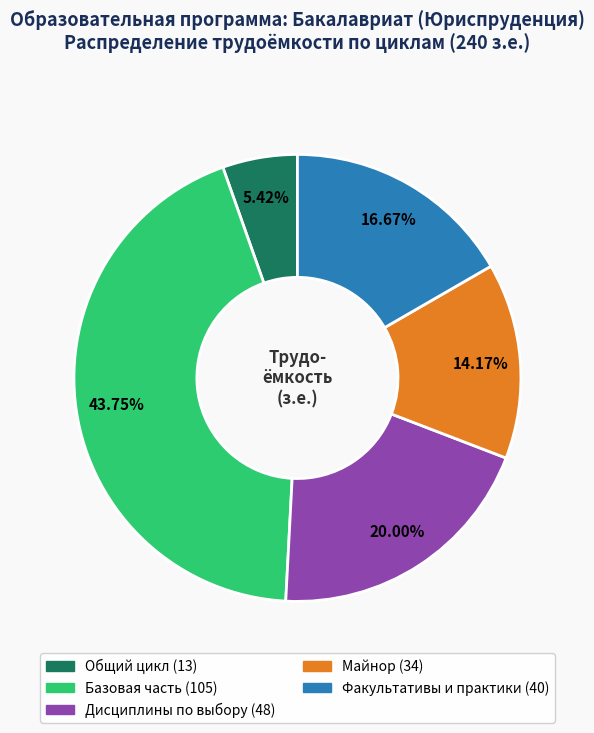

To the nearest percent, what percentage of the pie is Майнор?

14%